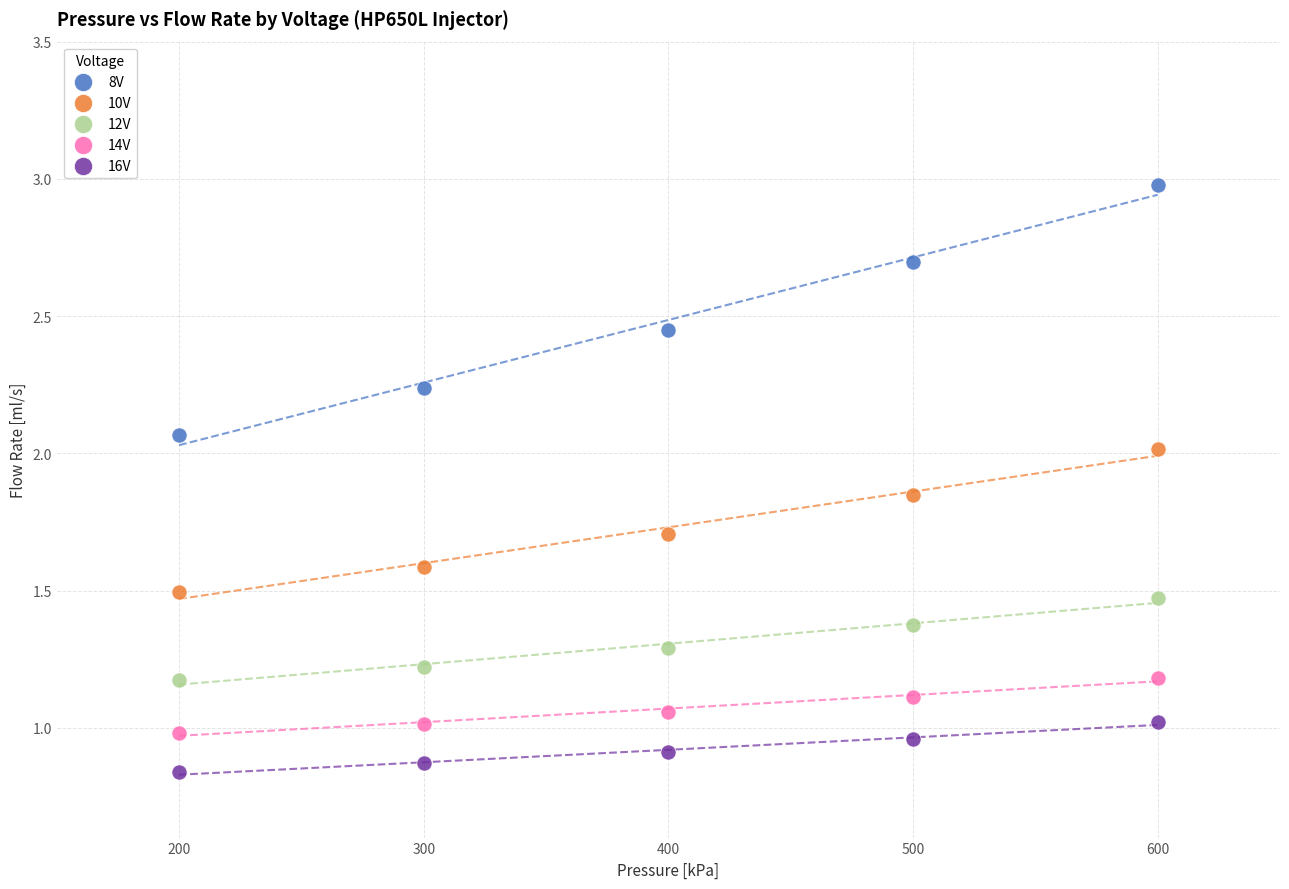

Which series contains the highest Y value?

8V